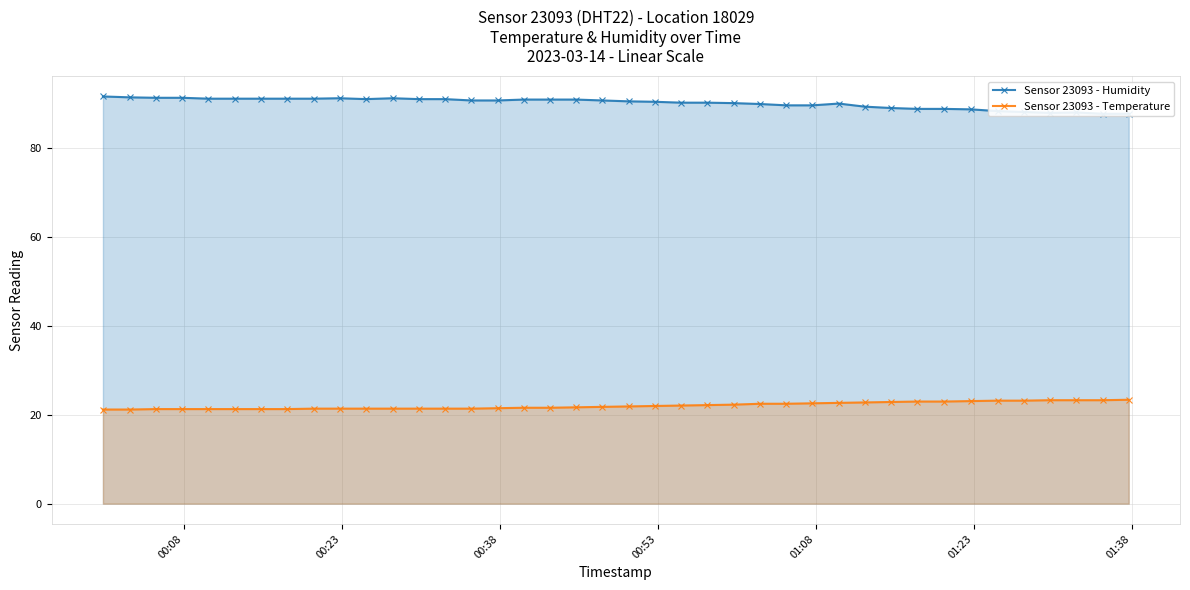

What is the lowest value of the Sensor 23093 - Temperature series?

21.2